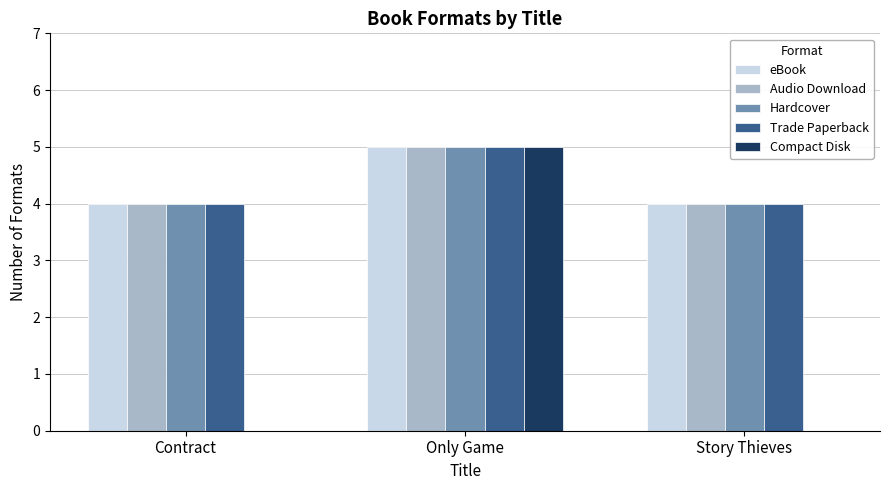

What is the total value across all series at Story Thieves?

16